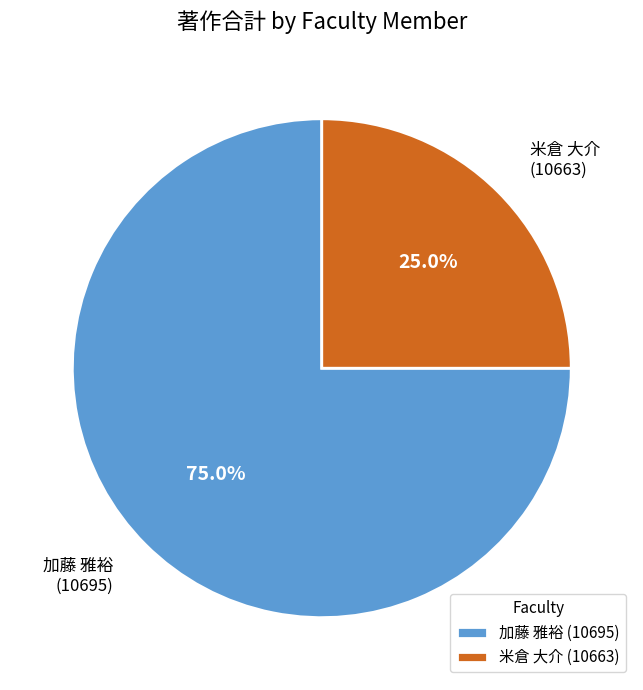

How many segments does this pie chart have?

2